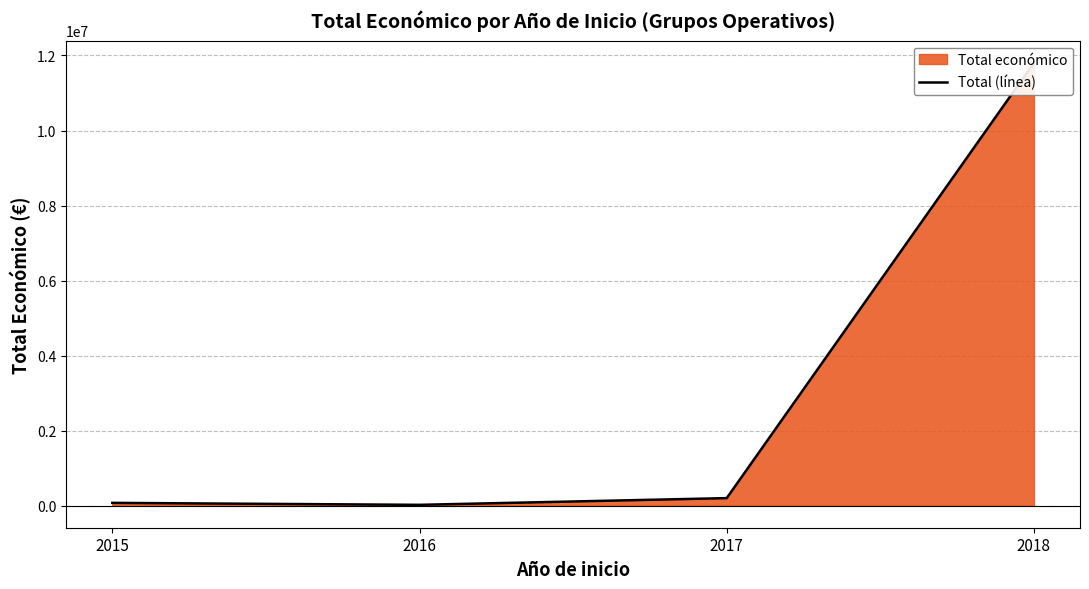

What is the change in value from 2015 to 2016?

-52299